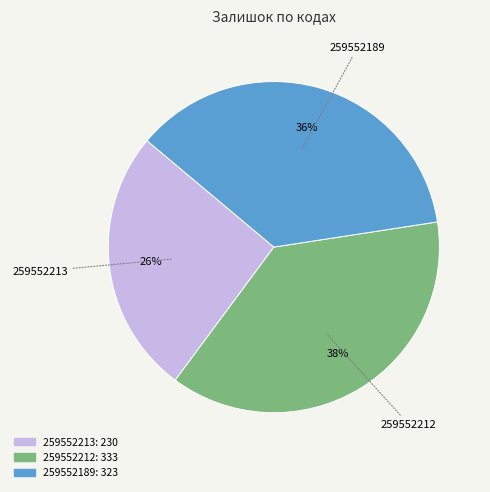

Is 259552189 the majority of the pie?

No